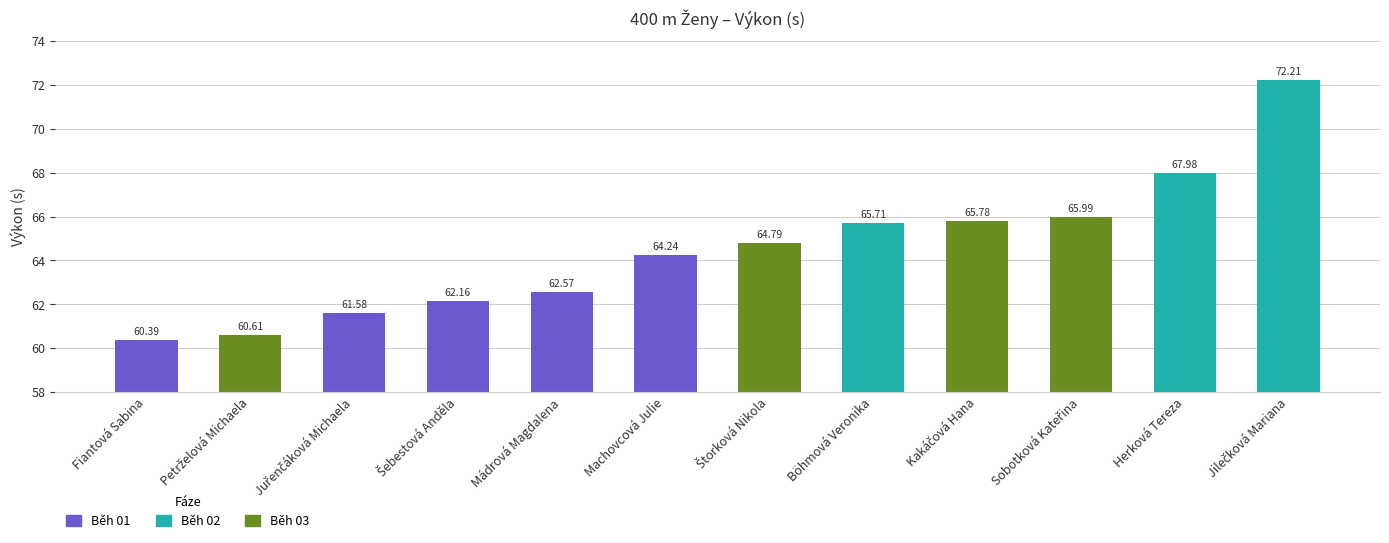

Which has a higher value, Machovcová Julie or Fiantová Sabina?

Machovcová Julie